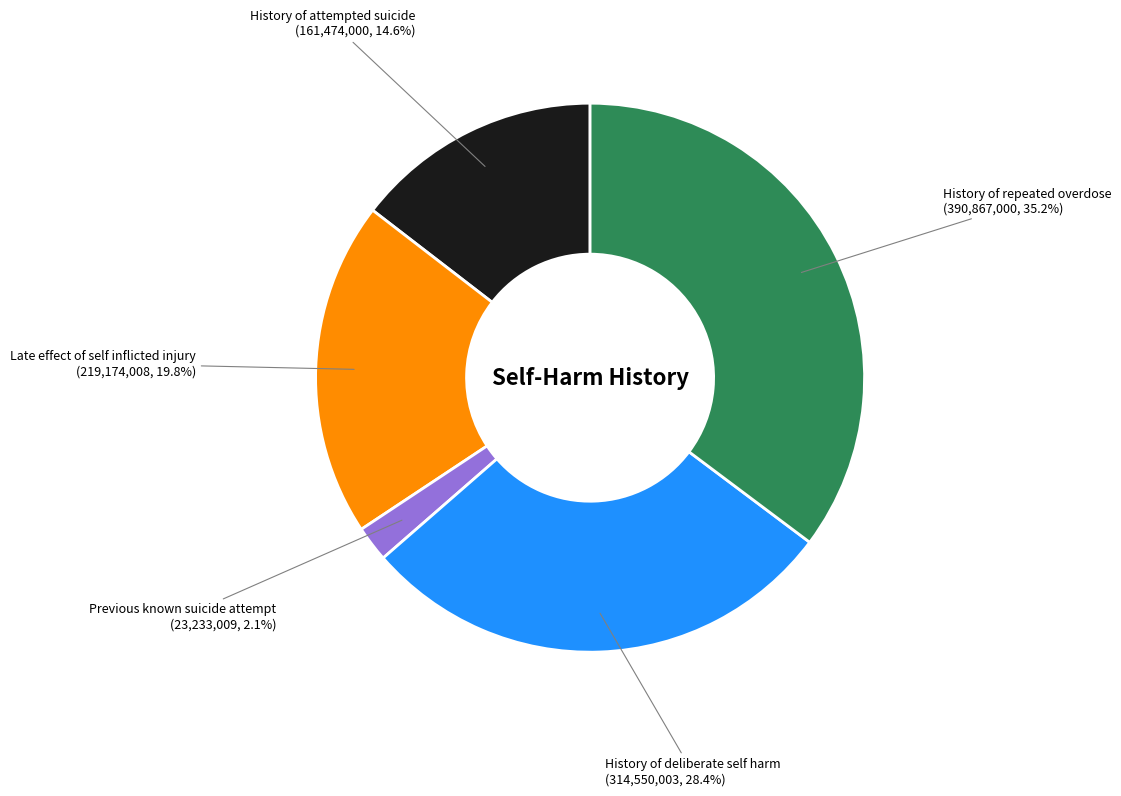

Rank the categories by value from highest to lowest.

History of repeated overdose, History of deliberate self harm, Late effect of self inflicted injury, History of attempted suicide, Previous known suicide attempt